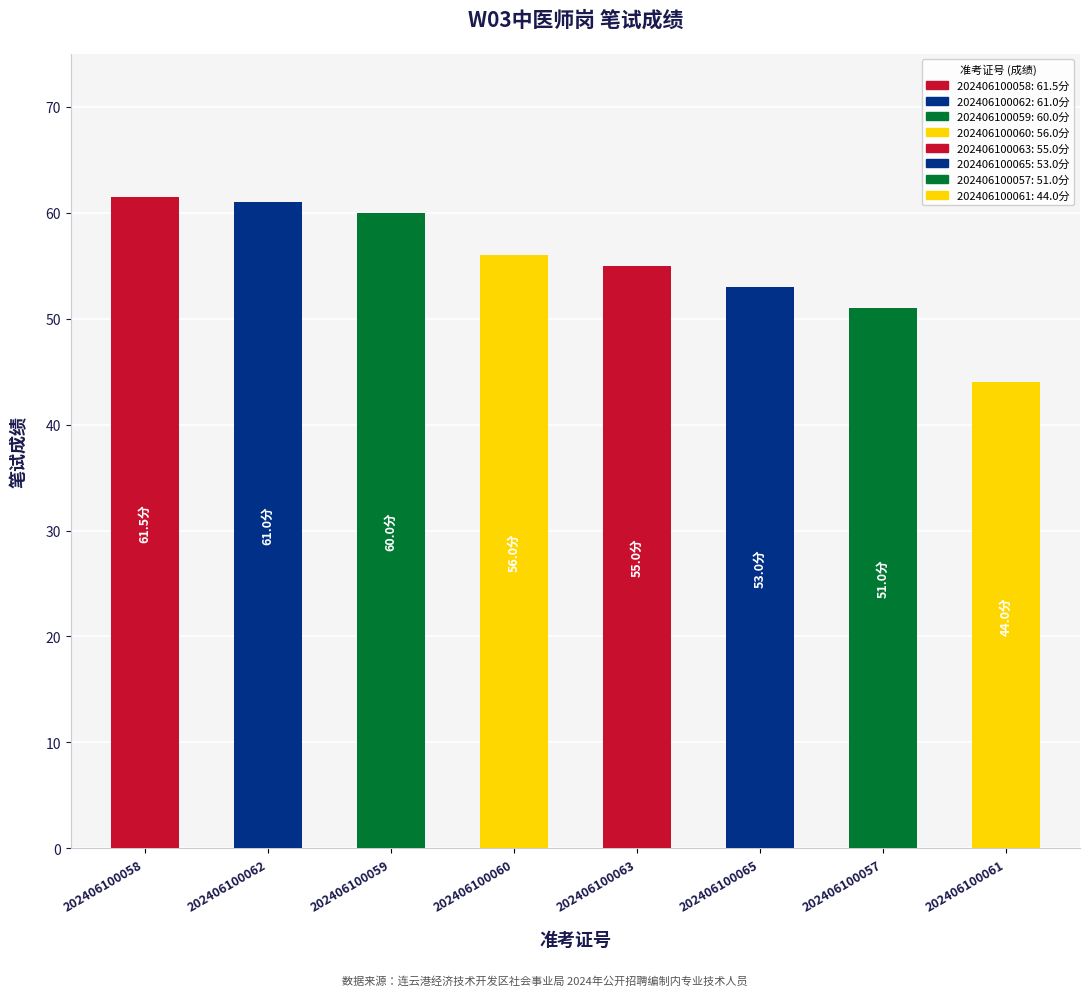

How many bars are there in total?

8